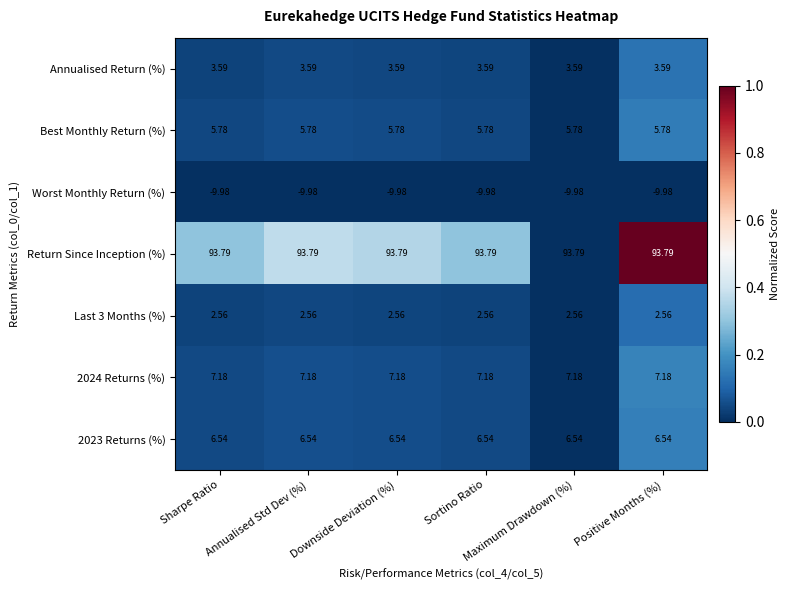

Which series has the largest total across all categories?

Return Since Inception (%)